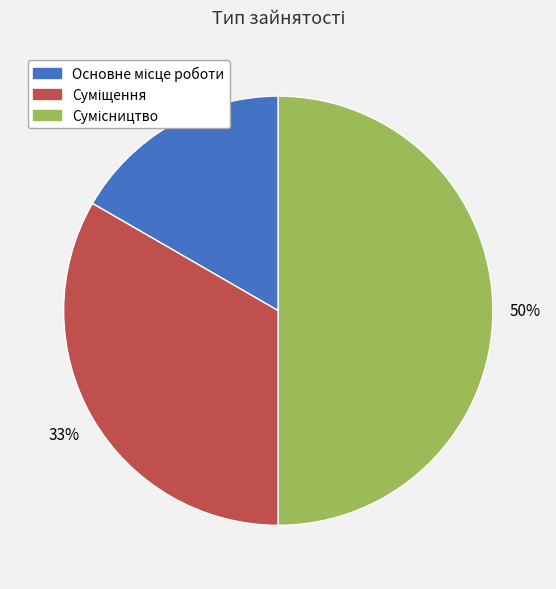

To the nearest percent, what is the average slice percentage?

33%